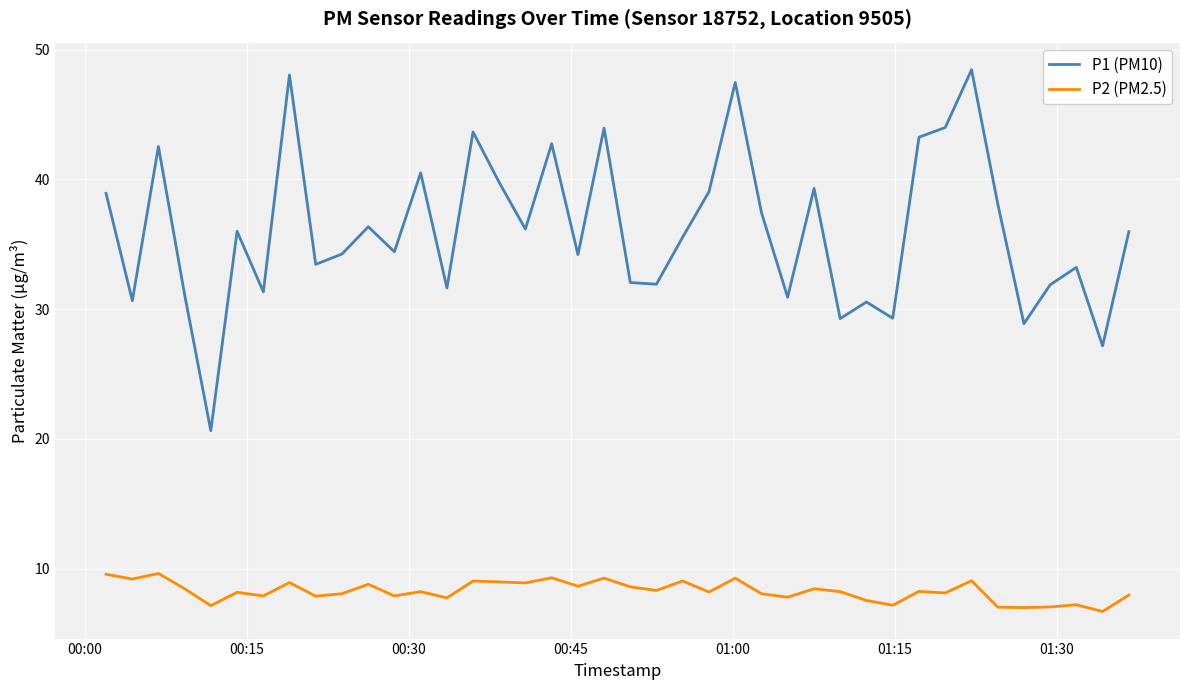

What is the difference between the second highest and minimum values in the P2 (PM2.5) series?

2.9